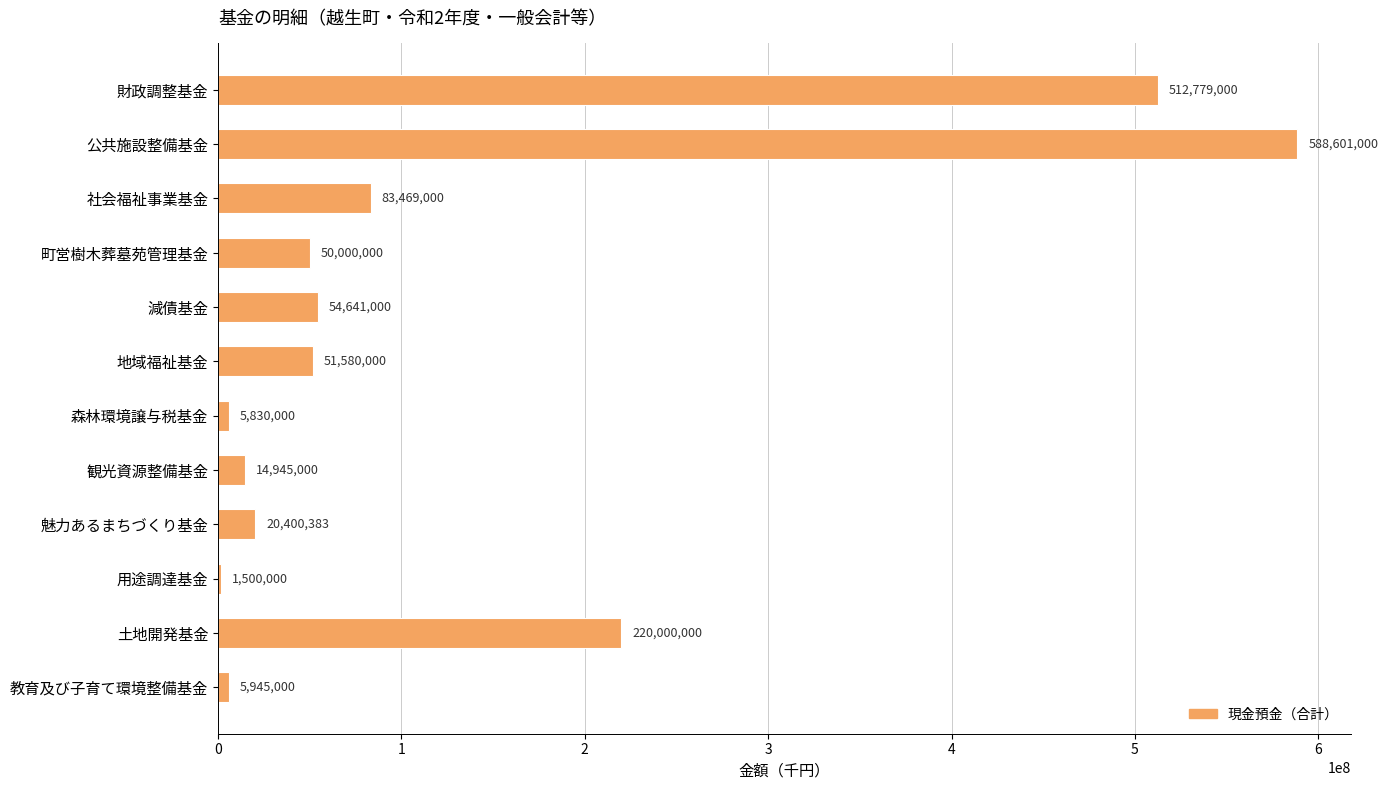

The chart shows a value of 5945000 at 教育及び子育て環境整備基金. True or false?

True